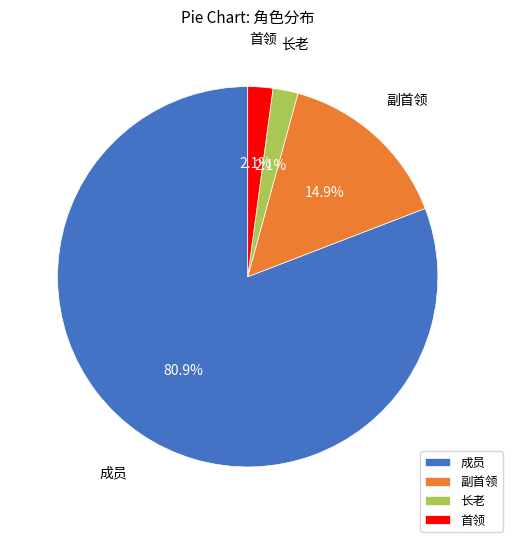

Is the sum of 长老 and 首领 greater than half?

No